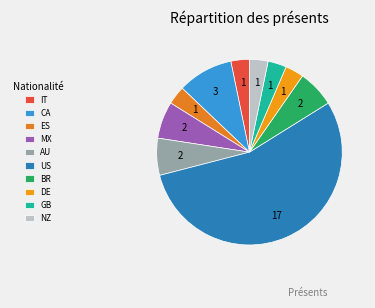

What is the largest slice in the pie chart?

US